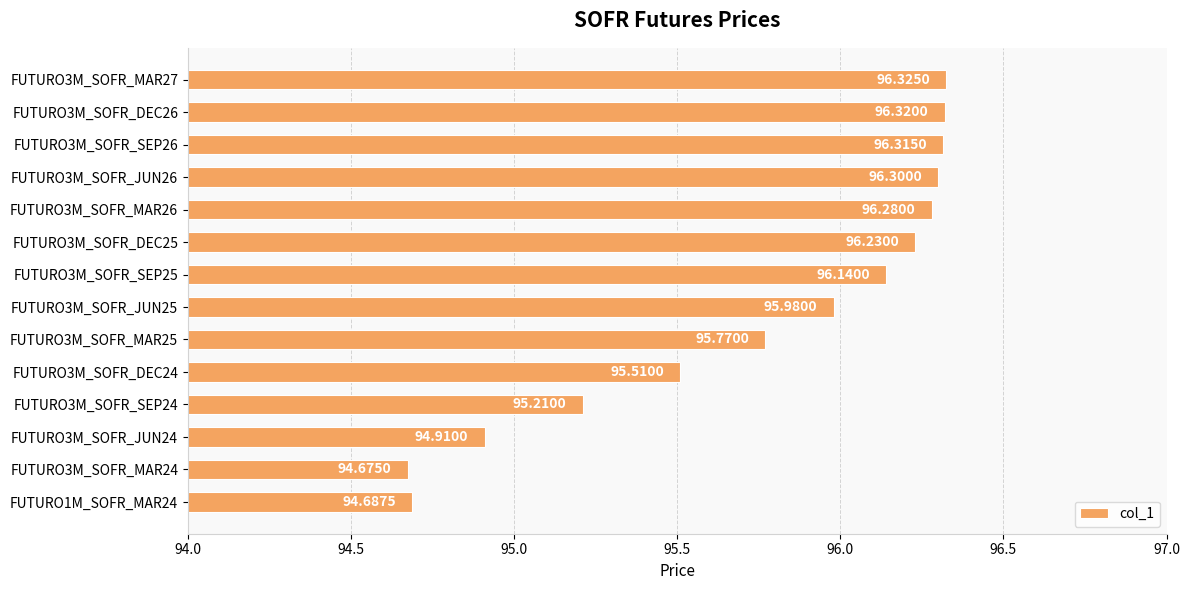

Approximately how many times larger is the value at FUTURO3M_SOFR_MAR25 compared to FUTURO1M_SOFR_MAR24?

1.0